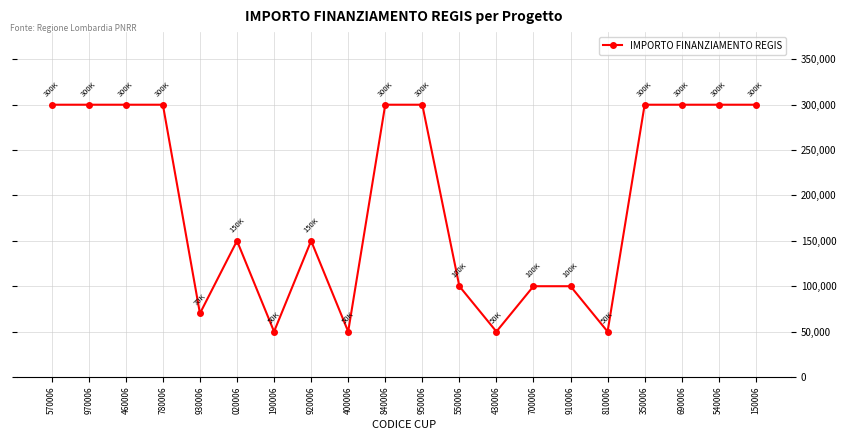

What is the label of the 17th point from the left?

350006